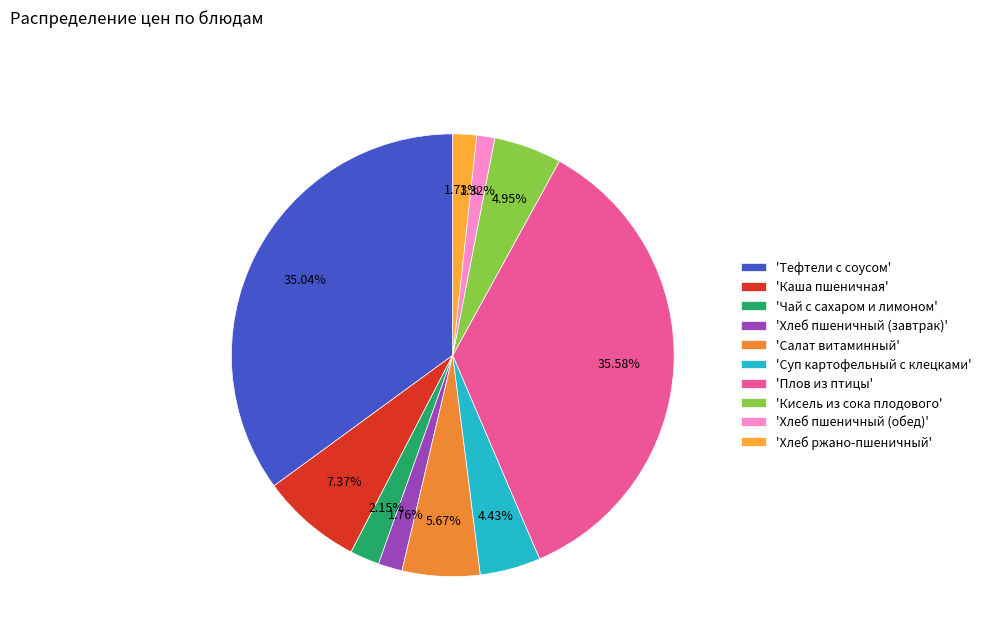

Count the number of slices in the pie.

10